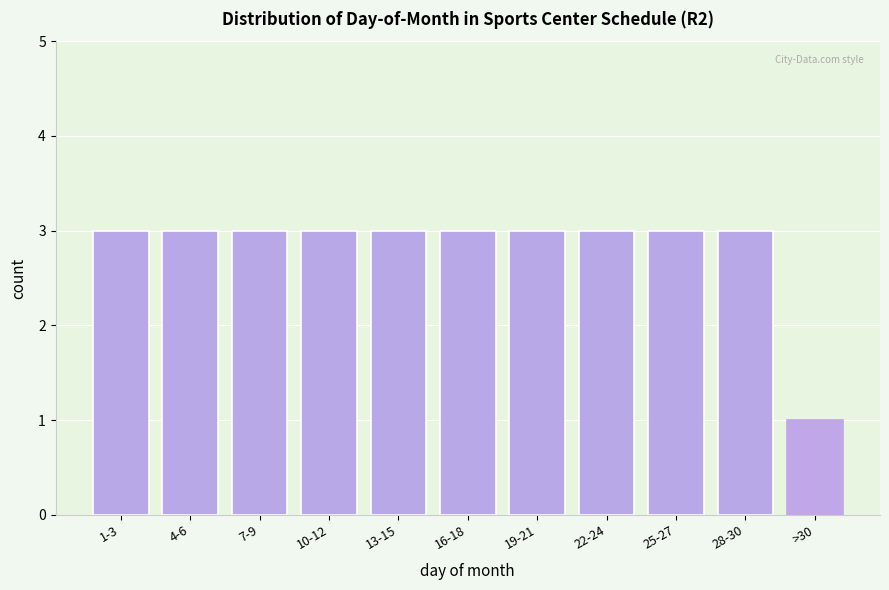

Reading left to right, transcribe all the data shown in this chart.

3	3	3	3	3	3	3	3	3	3	1